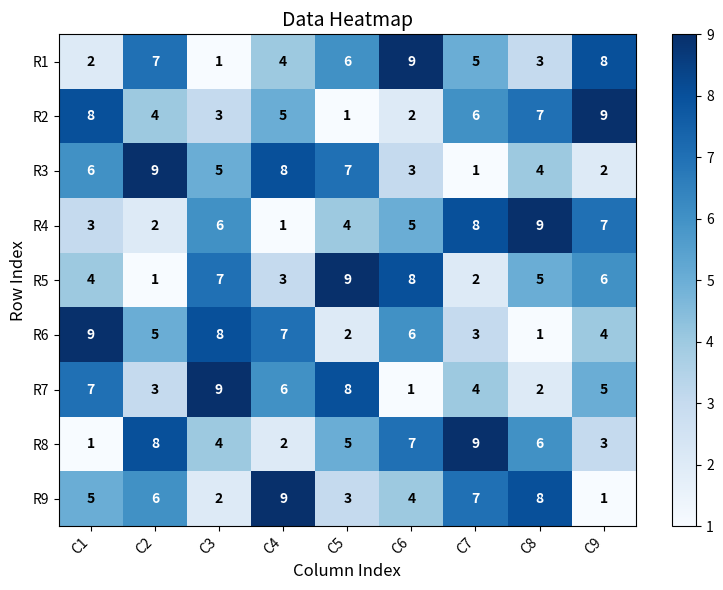

How many data points in R5 are less than 5?

4